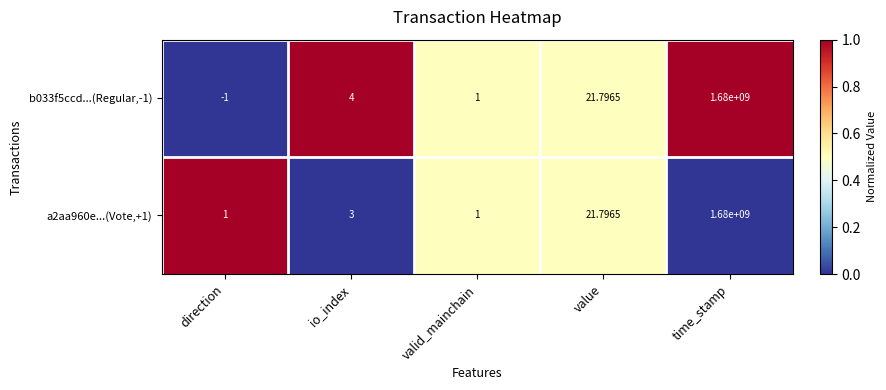

Rank the series by their average value, from highest to lowest.

a2aa960e...(Vote,+1), b033f5ccd...(Regular,-1)